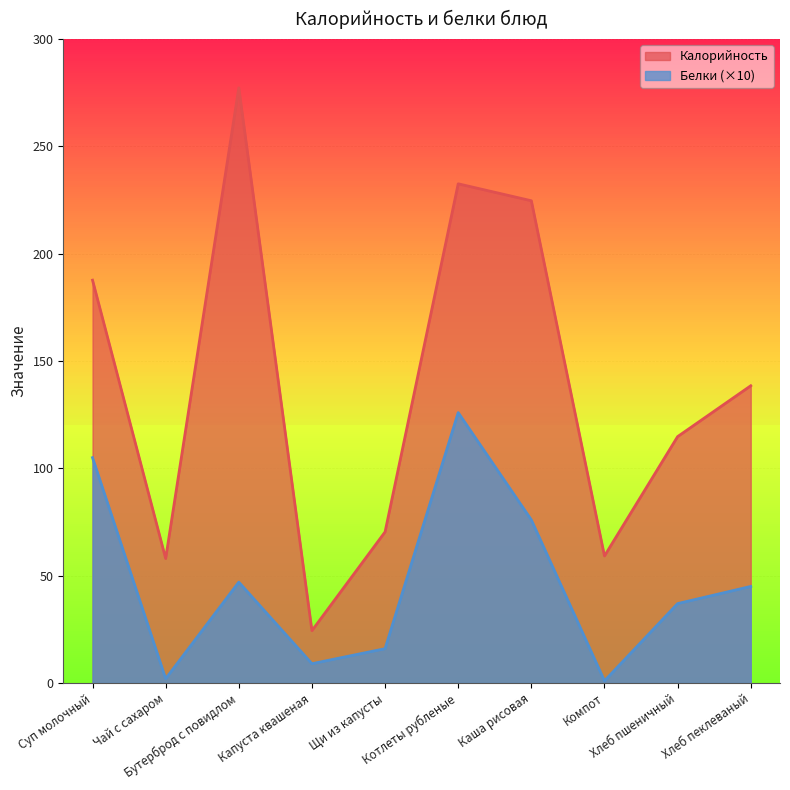

What is the total value across all series at Чай с сахаром?

60.0